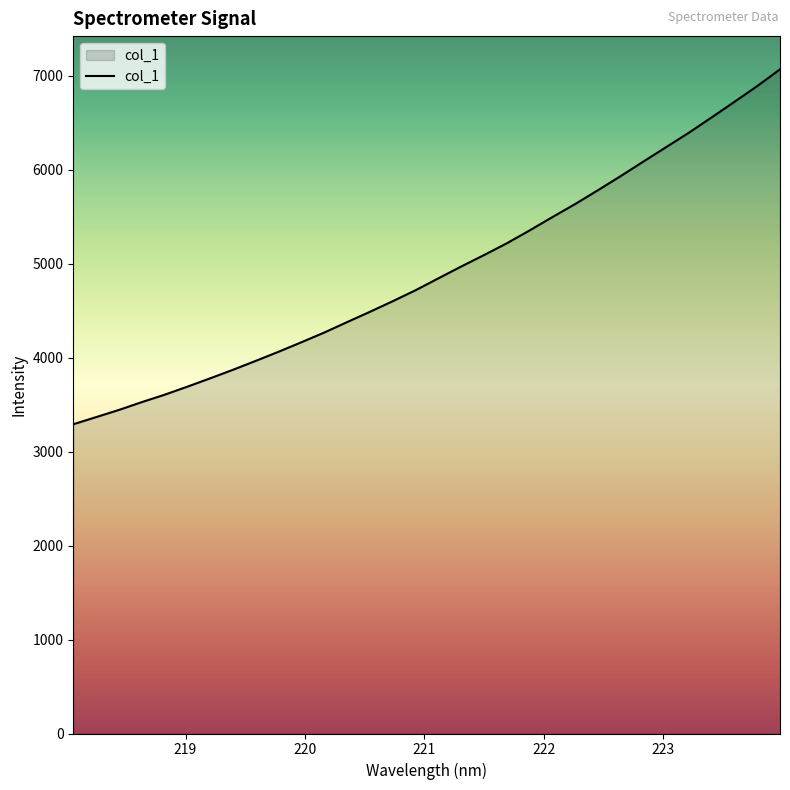

What is the smallest value displayed?

3290.1